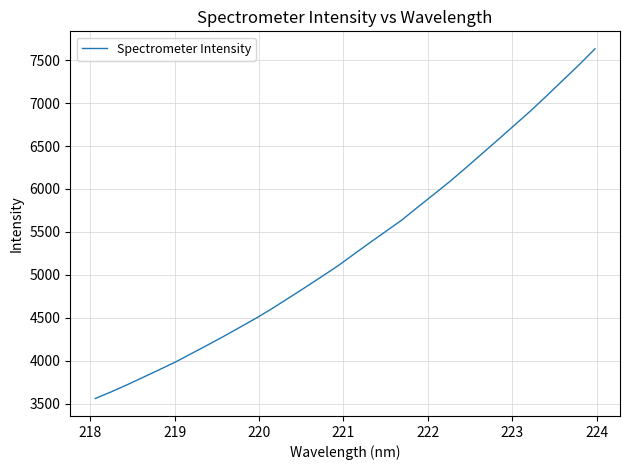

What is the difference between the maximum and minimum values?

4074.3